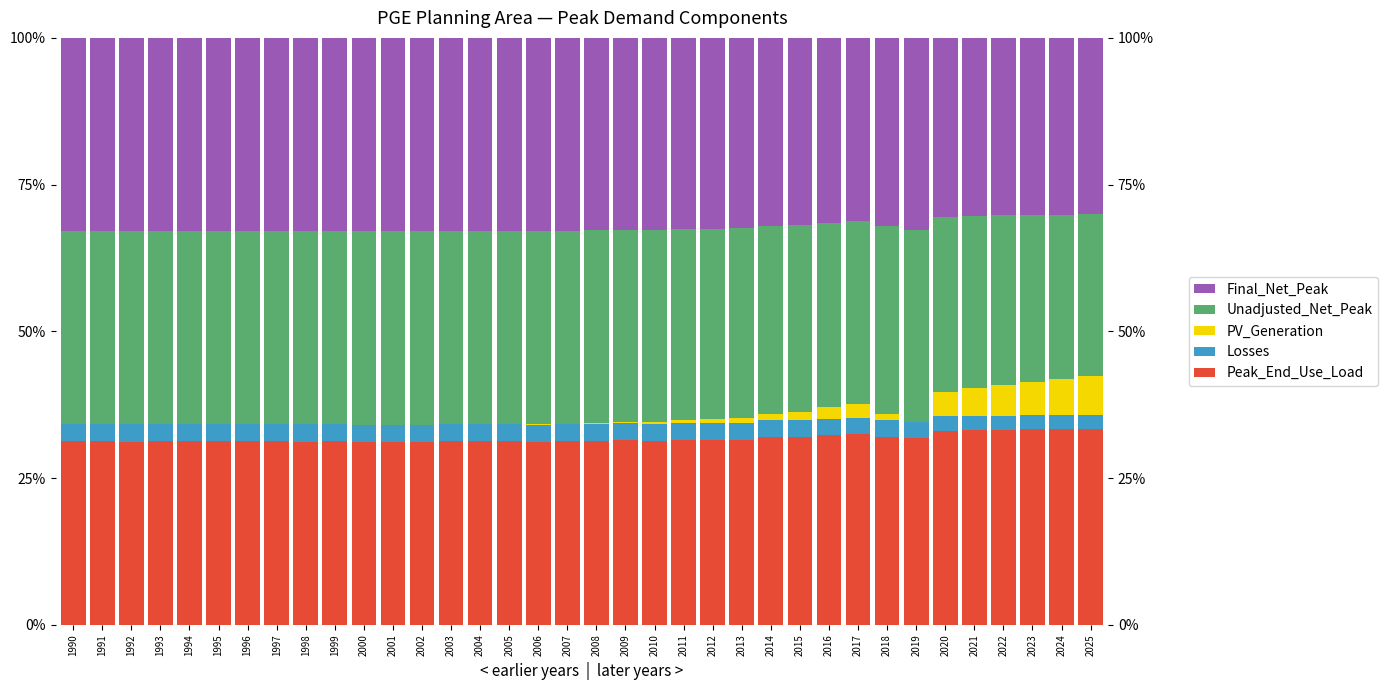

What is the difference between the maximum and second lowest values in the Unadjusted_Net_Peak series?

5.0